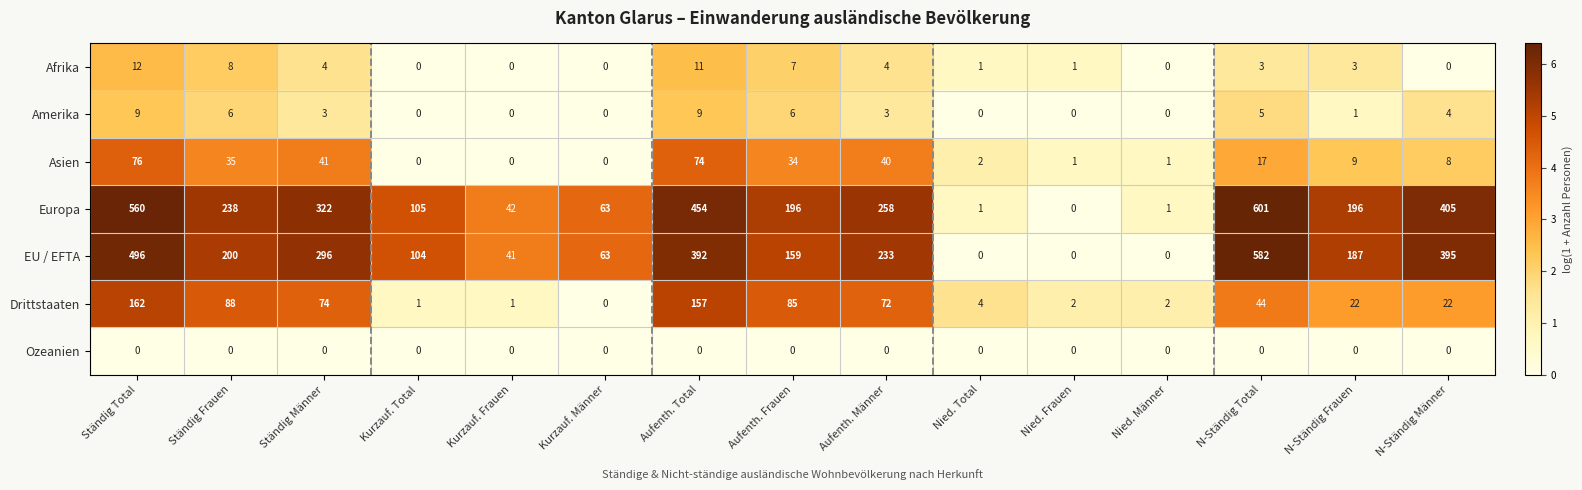

Rank the series at Ständig Frauen from highest to lowest value.

Europa, EU / EFTA, Drittstaaten, Asien, Afrika, Amerika, Ozeanien